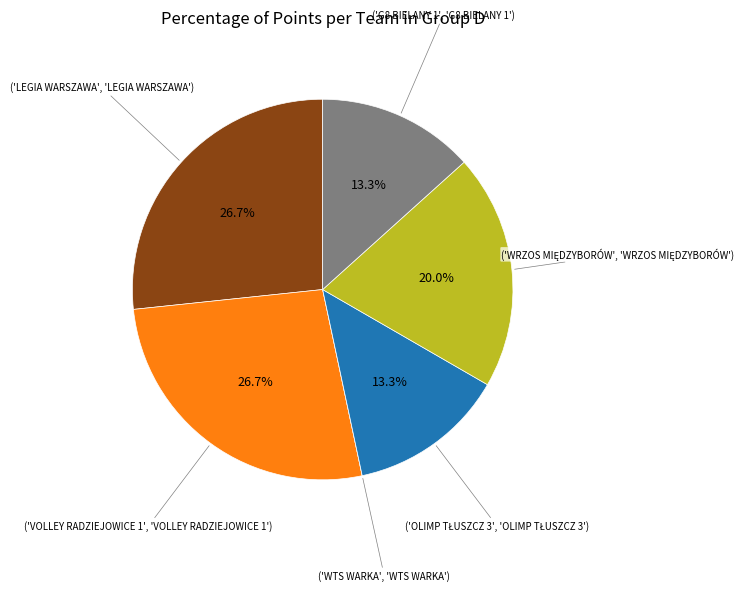

Is there any slice that represents more than half of the pie?

No